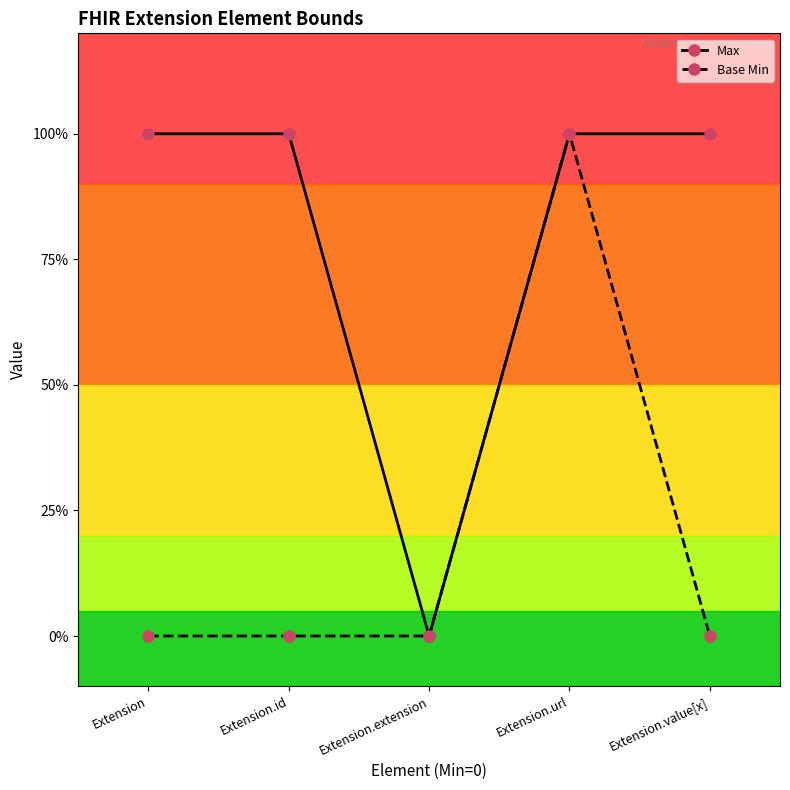

What is the difference between the maximum and minimum values in the Max series?

1